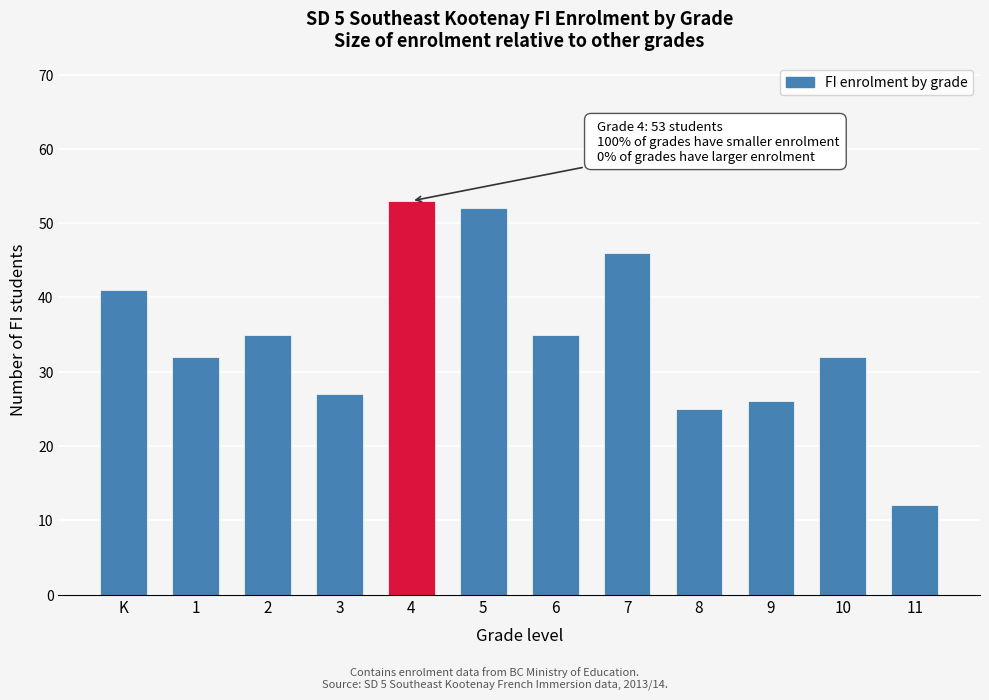

Reading left to right, transcribe all the data shown in this chart.

41	32	35	27	53	52	35	46	25	26	32	12